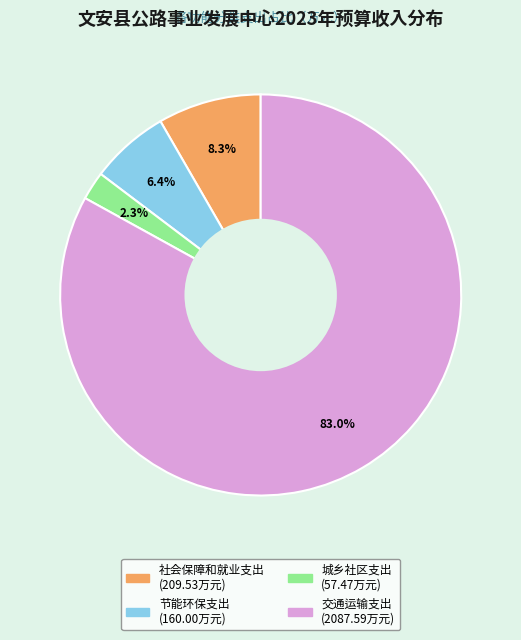

Which slice is the smallest?

城乡社区支出